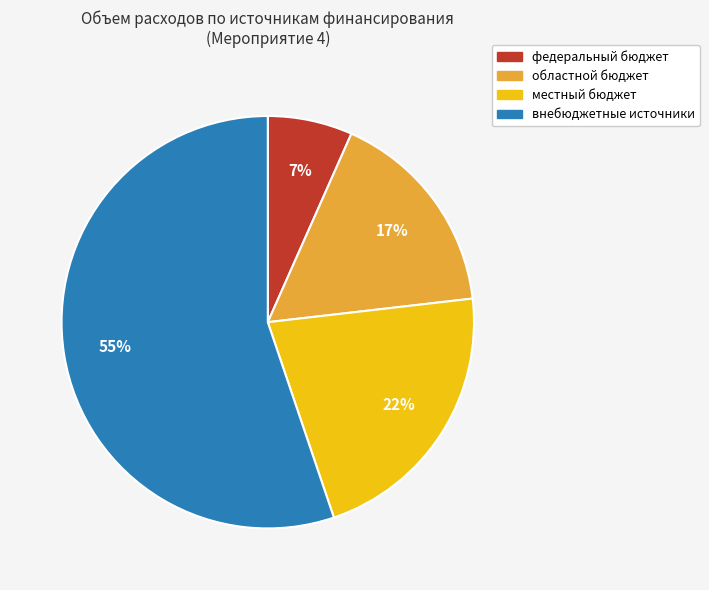

Is it true that областной бюджет is 17% of the pie?

True